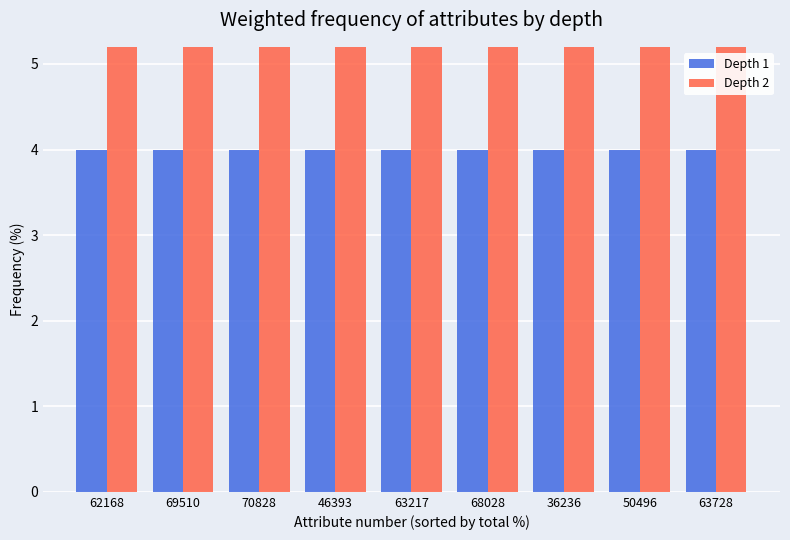

At how many categories does at least one series exceed 9?

9